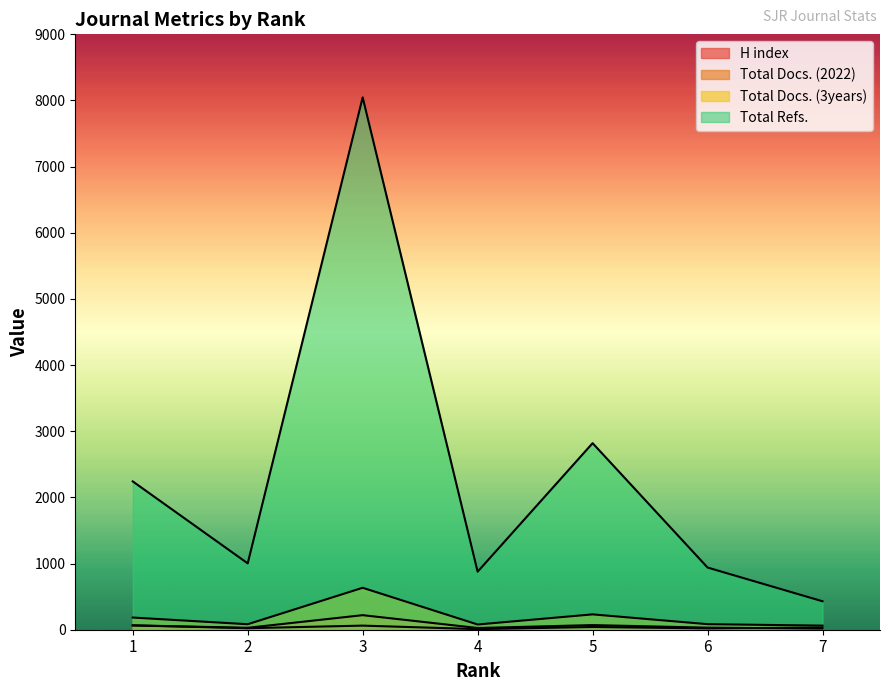

At which category does Total Docs. (3years) reach its first local valley?

2